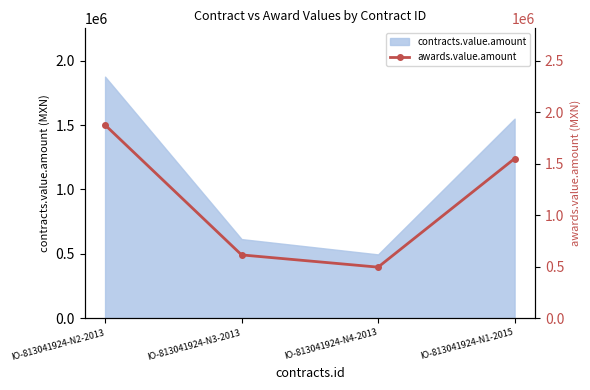

Rank the categories by value from highest to lowest.

IO-813041924-N2-2013, IO-813041924-N1-2015, IO-813041924-N3-2013, IO-813041924-N4-2013